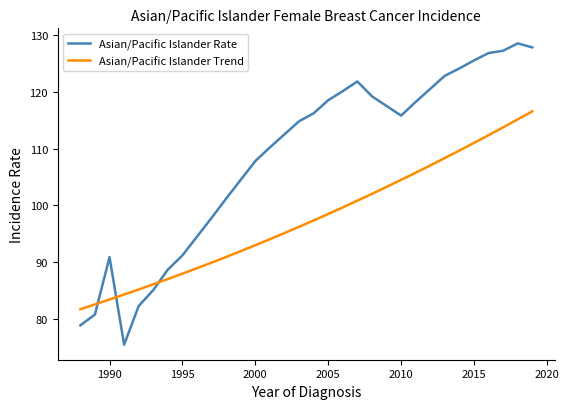

How many times do Asian/Pacific Islander Trend and Asian/Pacific Islander Rate cross each other?

3